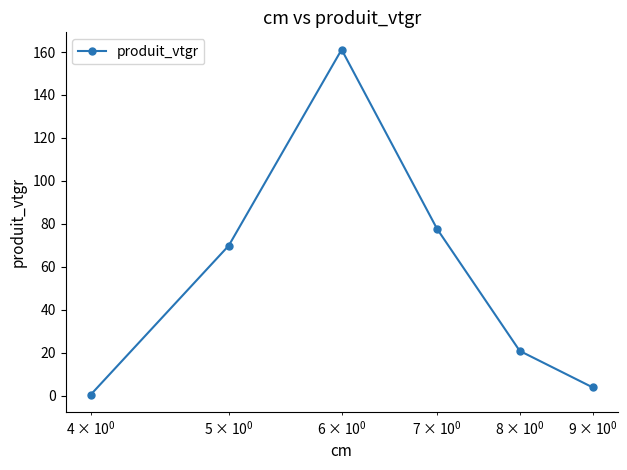

True or false: the data has more than 2 interior local peaks.

False